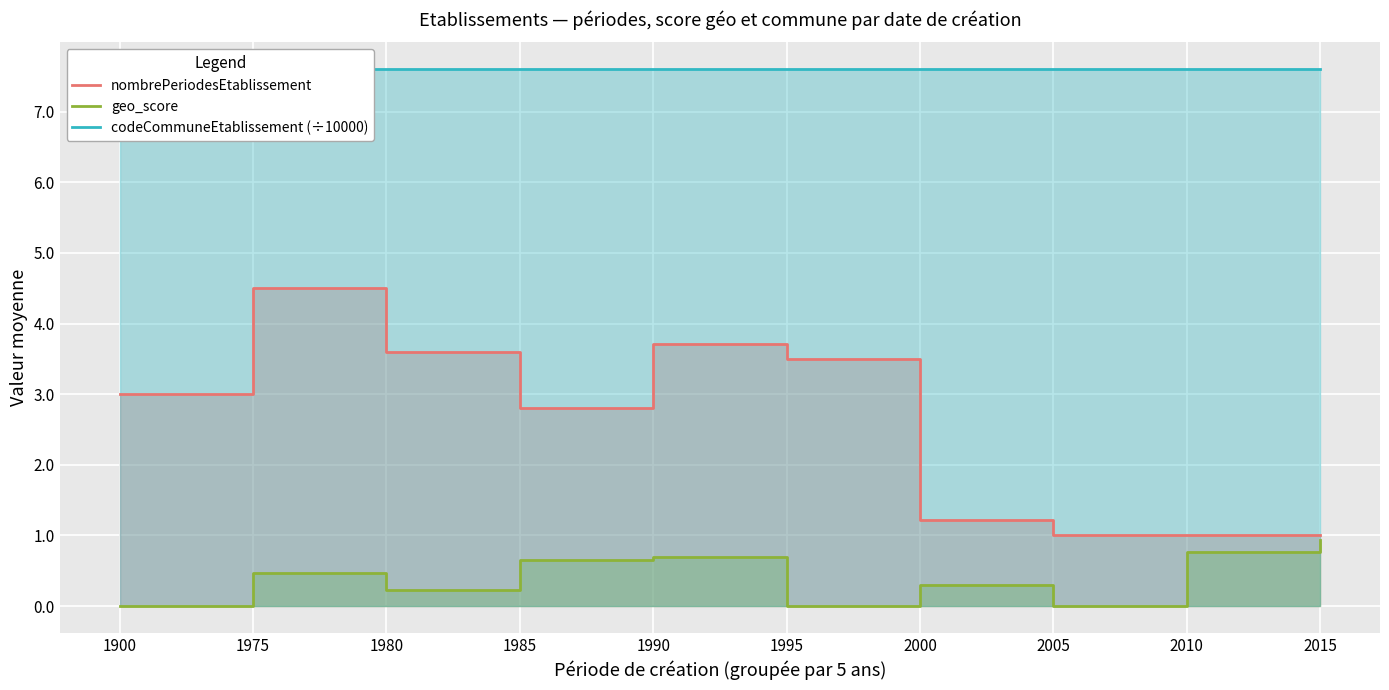

Which series changed the most between 1995 and 2015?

nombrePeriodesEtablissement